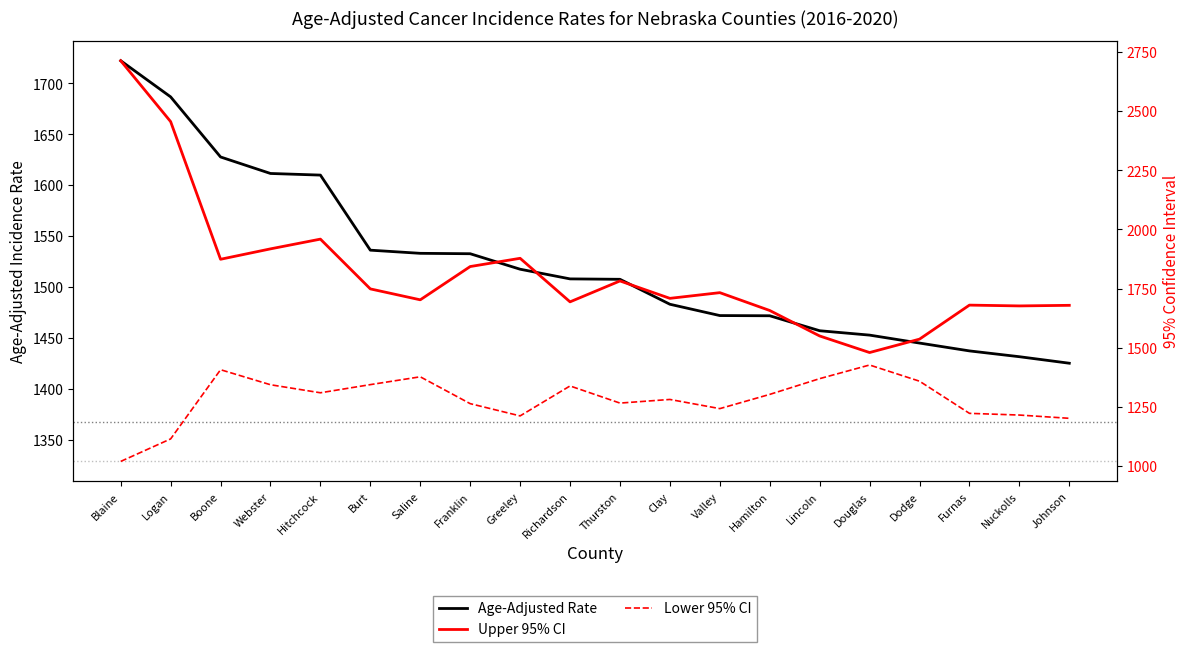

Where does the Age-Adjusted Rate series first go above 1508?

Blaine